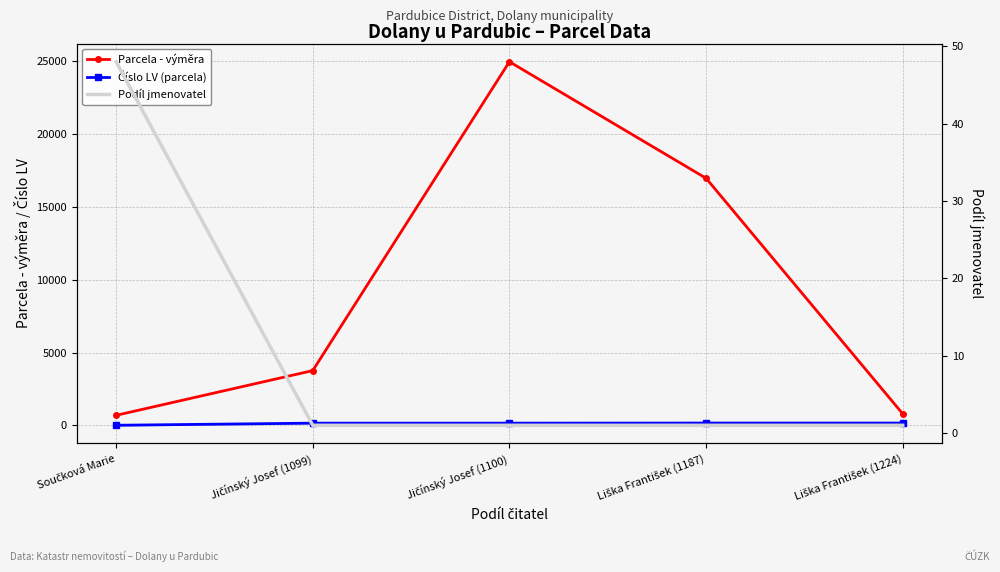

What is the average value of the Parcela - výměra series?

9436